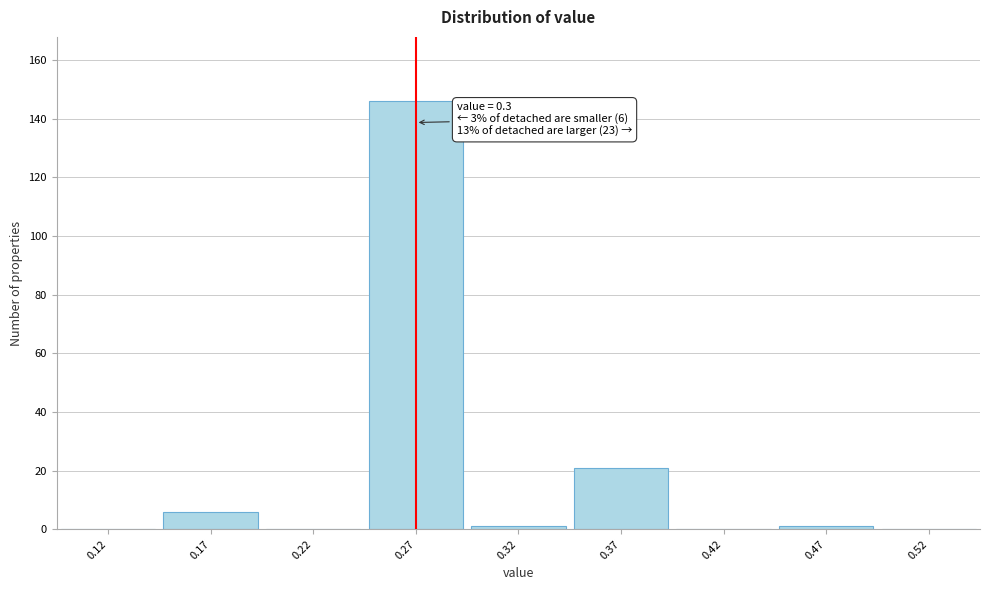

Reading left to right, extract all data points from this chart.

0.12=0	0.17=6	0.22=0	0.27=146	0.32=1	0.37=21	0.42=0	0.47=1	0.52=0